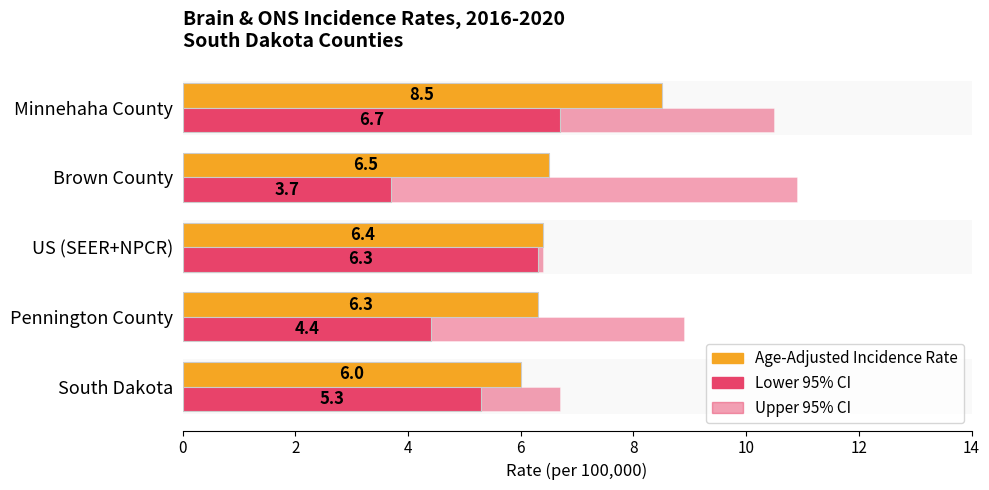

Rank the series by their maximum value, from highest to lowest.

Upper 95% CI, Age-Adjusted Incidence Rate, Lower 95% CI